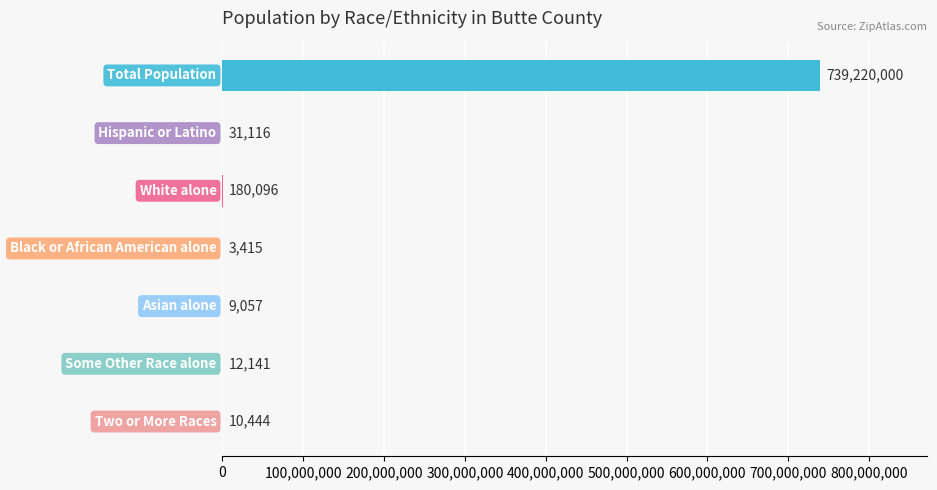

What is the greatest value displayed?

739220000